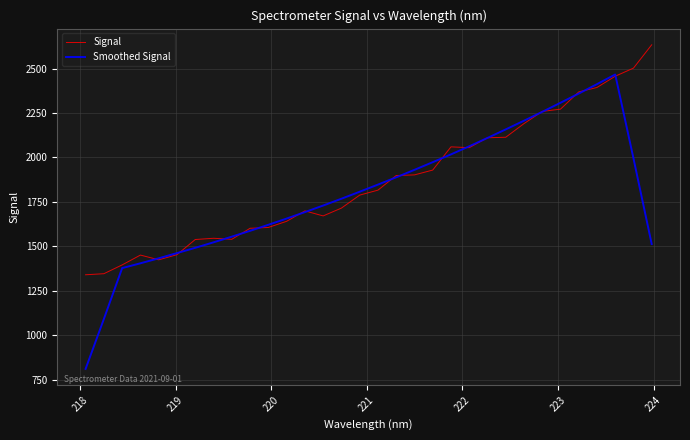

After their last crossing, which series has the higher values: Signal or Smoothed Signal?

Signal